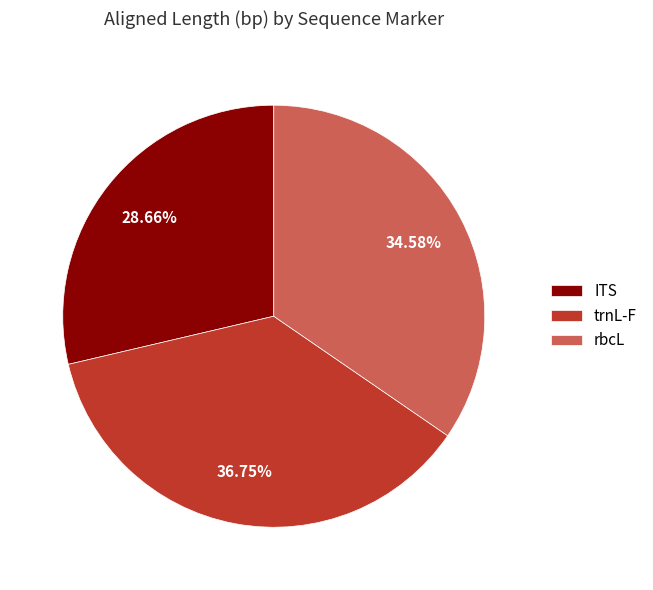

To the nearest percent, what percentage of the pie is trnL-F?

37%